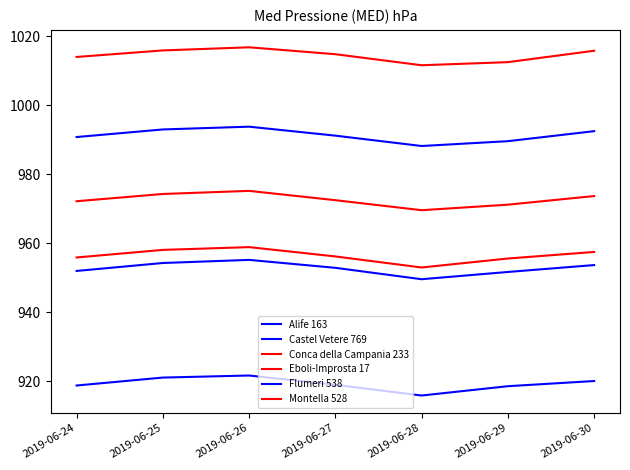

At which category does Eboli-Improsta 17 reach its first local valley?

2019-06-28